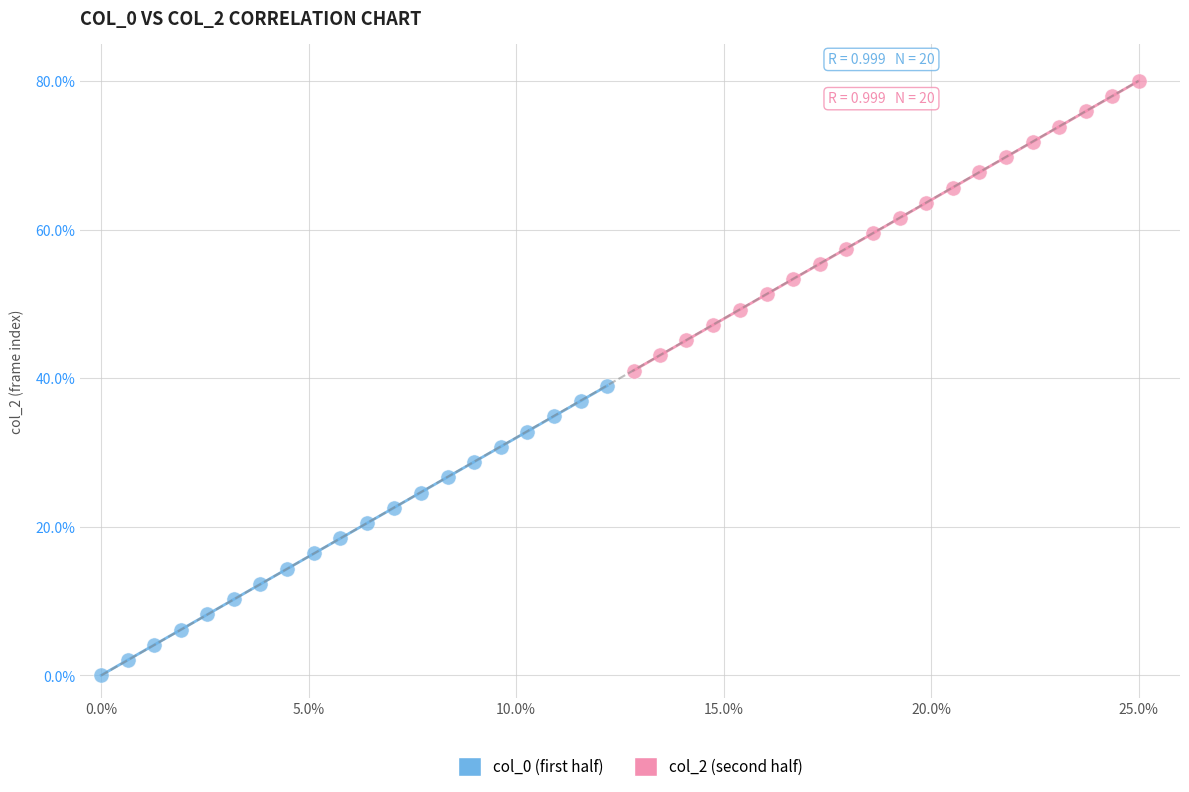

What are all the series names shown in the legend?

col_0 (first half), col_2 (second half)